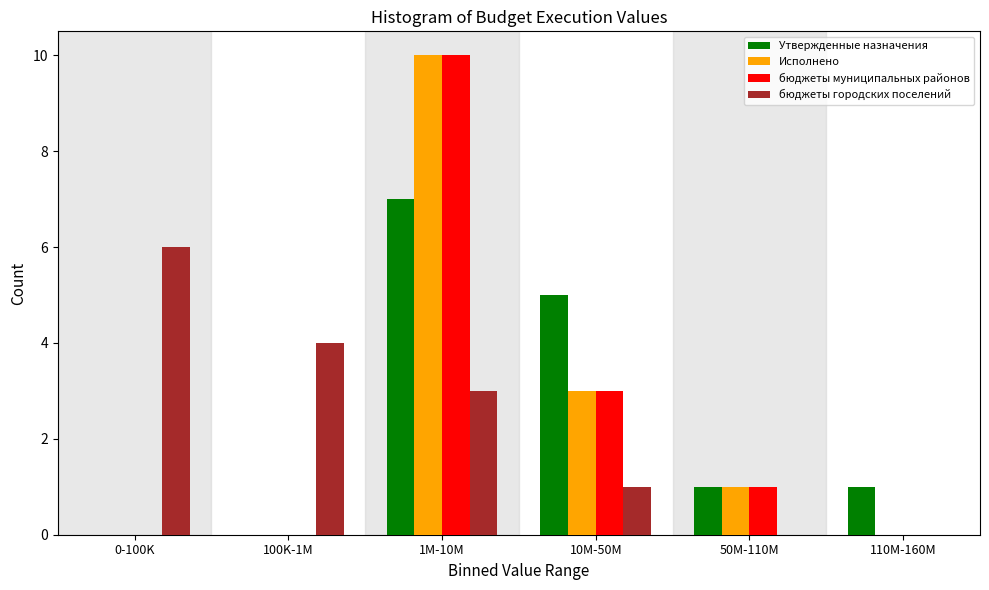

Reading right to left, list all the values displayed in this chart.

Утвержденные назначения: 110M-160M=1	50M-110M=1	10M-50M=5	1M-10M=7	100K-1M=0	0-100K=0
Исполнено: 110M-160M=0	50M-110M=1	10M-50M=3	1M-10M=10	100K-1M=0	0-100K=0
бюджеты муниципальных районов: 110M-160M=0	50M-110M=1	10M-50M=3	1M-10M=10	100K-1M=0	0-100K=0
бюджеты городских поселений: 110M-160M=0	50M-110M=0	10M-50M=1	1M-10M=3	100K-1M=4	0-100K=6